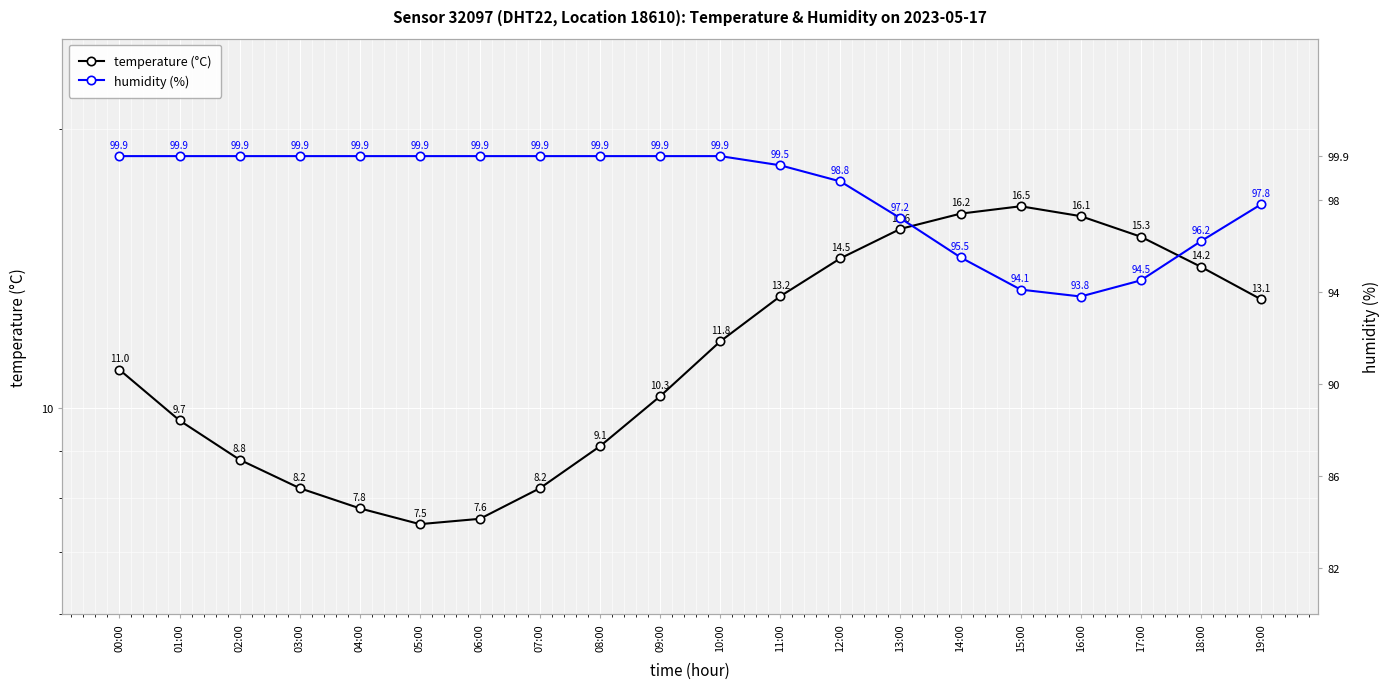

What is the highest value of the temperature (°C) series?

16.5